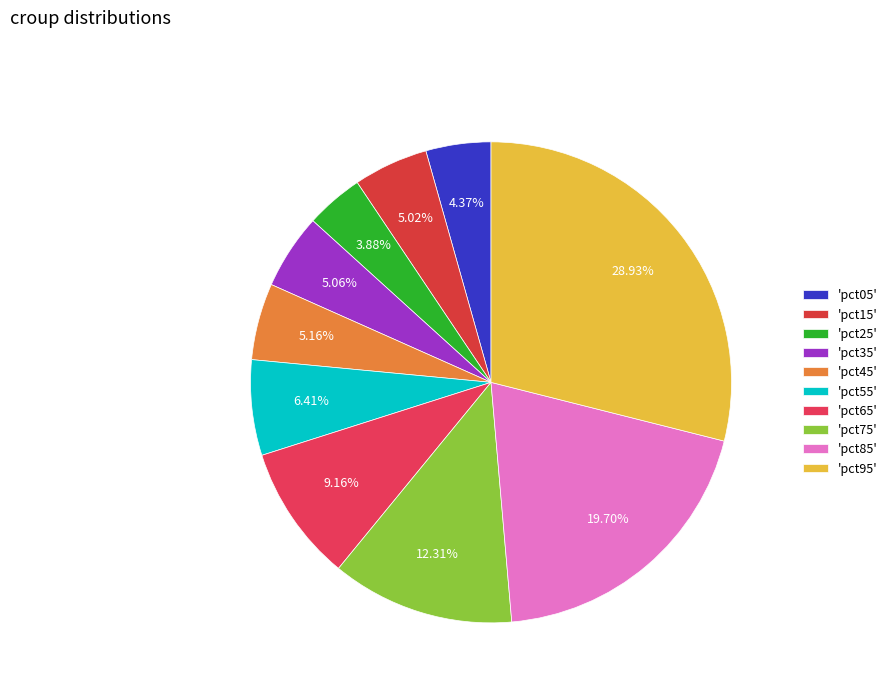

Does any single category account for the majority?

No